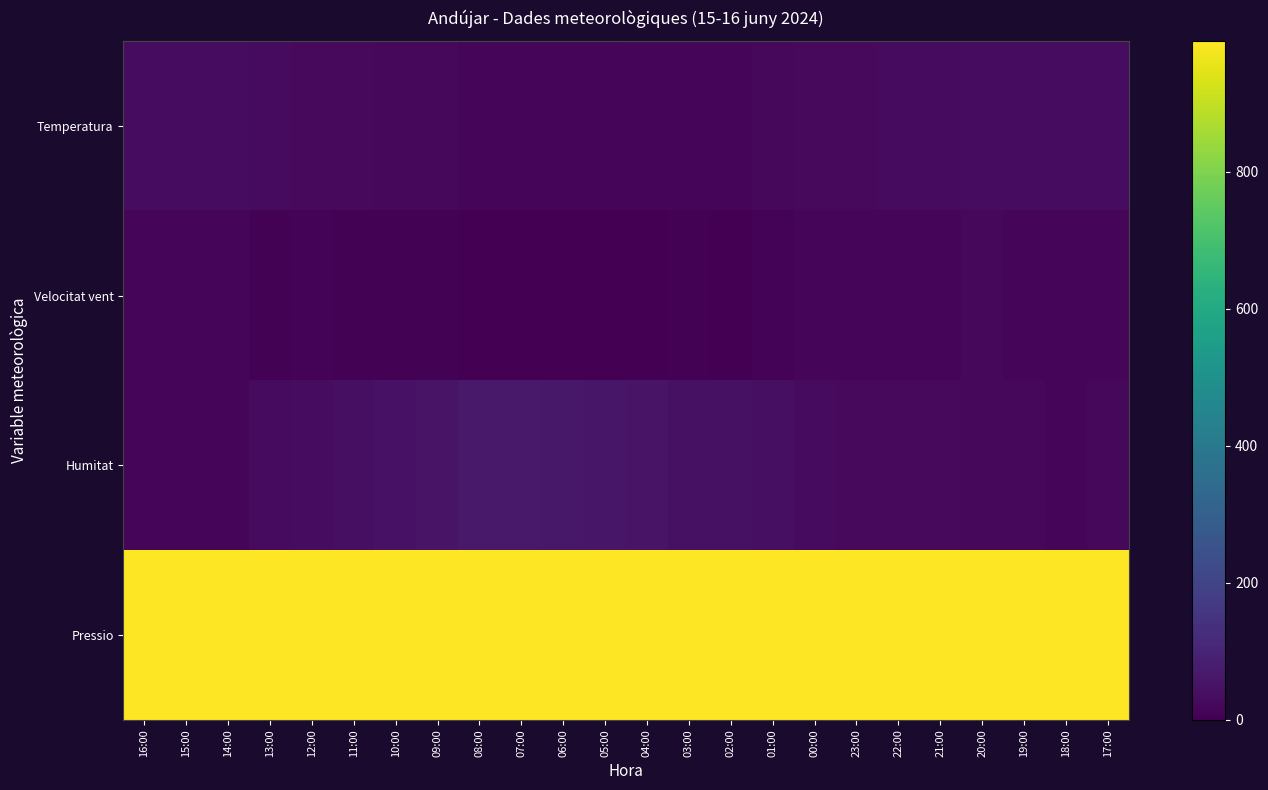

At 01:00, list the series in order from largest to smallest.

Pressio, Humitat, Temperatura, Velocitat vent